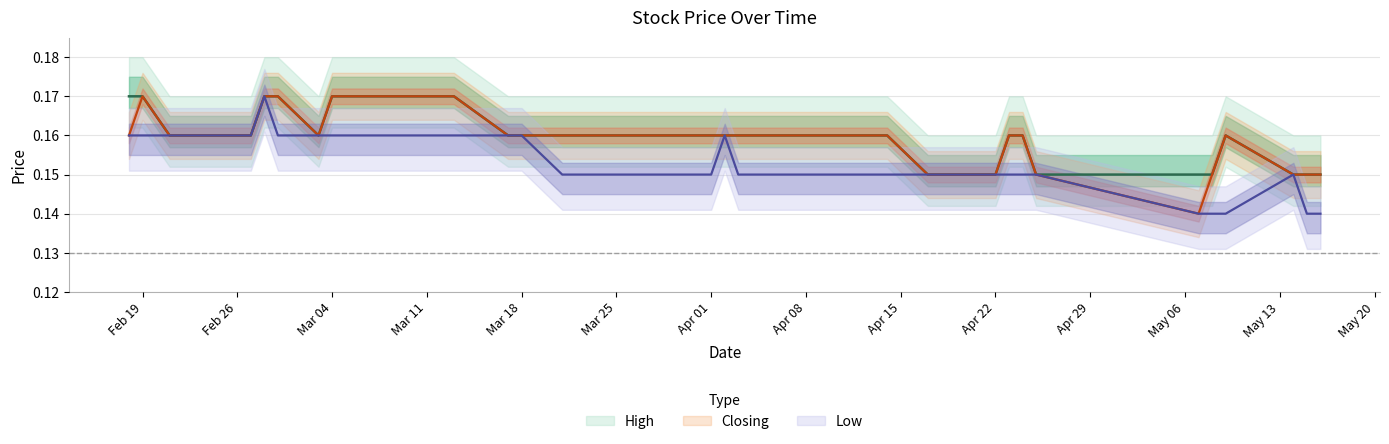

In Closing, how many points are higher than both neighbors (excluding endpoints)?

2